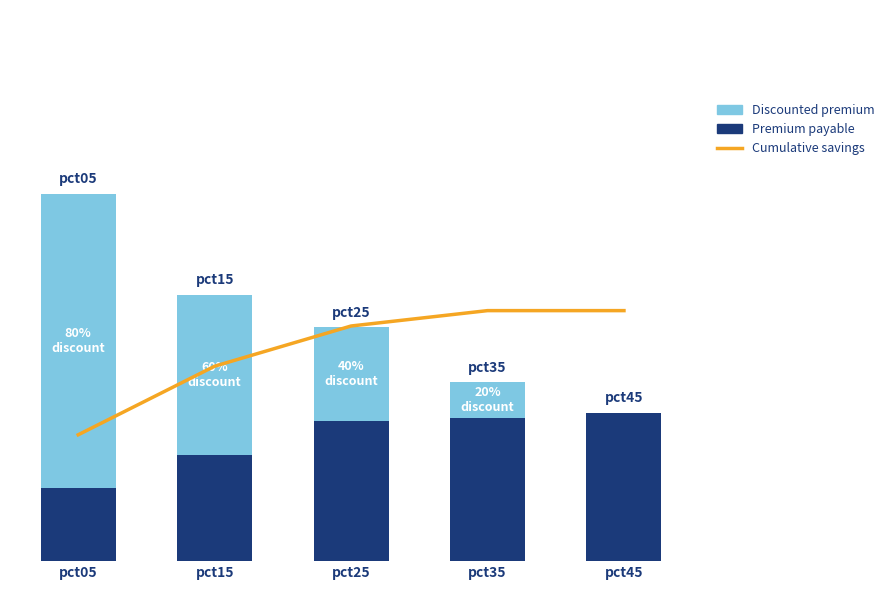

Is it true that Discounted premium equals 1.0 at pct15?

True